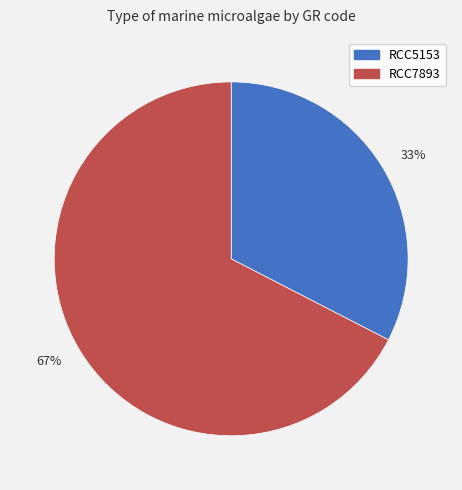

Combined, do RCC5153 and RCC7893 account for over 50%?

Yes